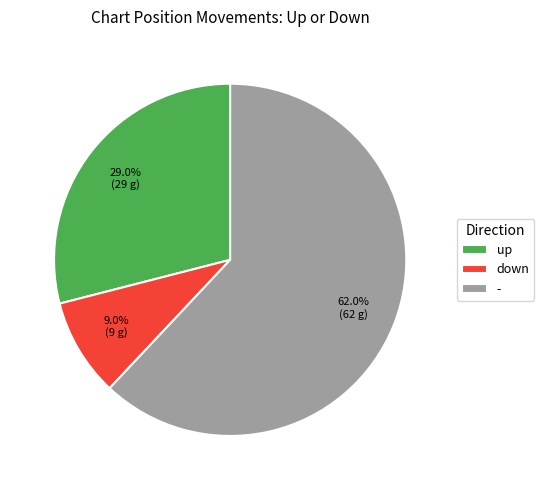

Which slice represents more than half of the pie?

-